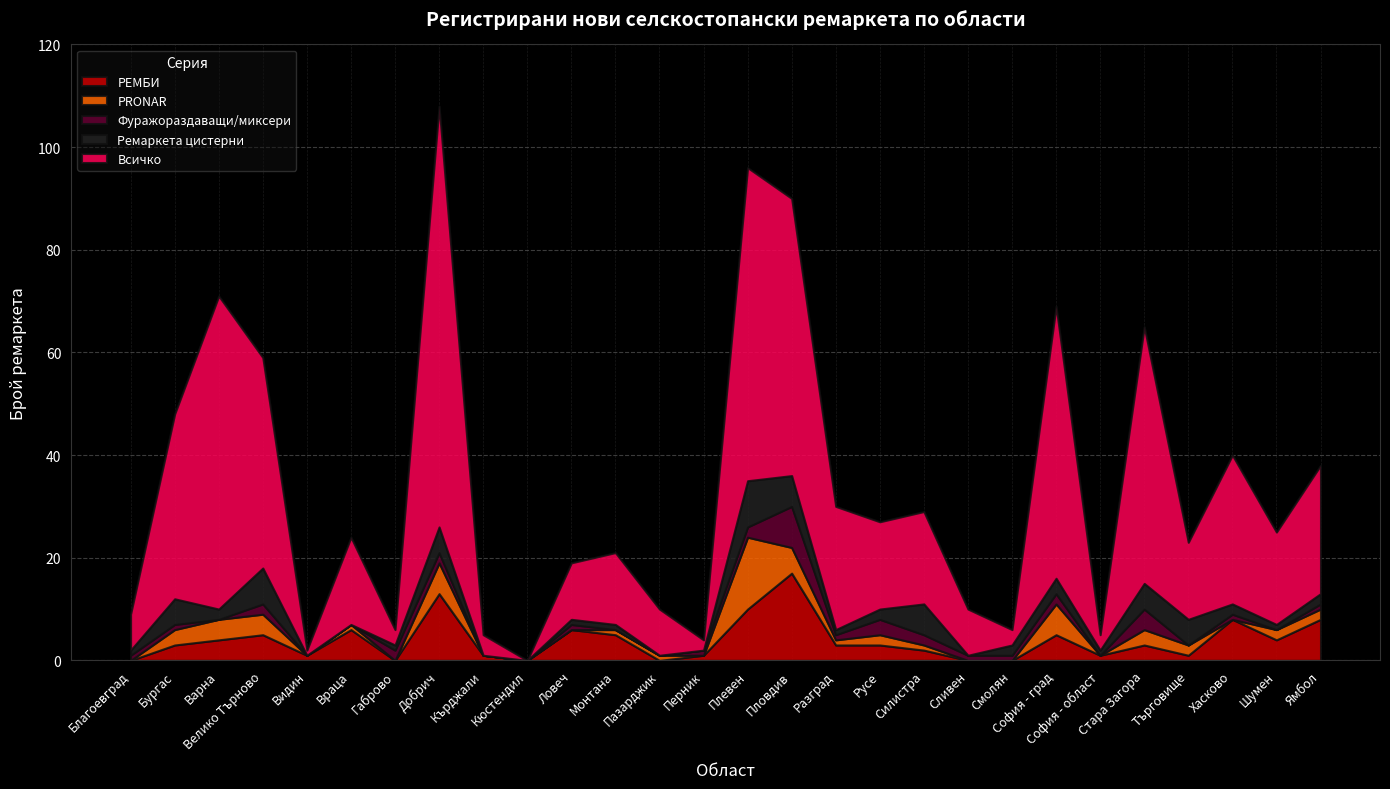

Reading left to right, list all the values displayed in this chart.

РЕМБИ: 0	3	4	5	1	6	0	13	1	0	6	5	0	1	10	17	3	3	2	0	0	5	1	3	1	8	4	8
PRONAR: 0	3	4	4	0	1	0	6	0	0	0	1	1	0	14	5	1	2	1	0	0	6	0	3	2	0	2	2
Фуражораздаващи/миксери: 1	1	0	2	0	0	2	2	0	0	1	0	0	1	2	8	1	3	2	1	1	2	0	4	0	1	0	1
Ремаркета цистерни: 1	5	2	7	0	0	1	5	0	0	1	1	0	0	9	6	1	2	6	0	2	3	1	5	5	2	1	2
Всичко: 7	36	61	41	1	17	3	82	4	0	11	14	9	2	61	54	24	17	18	9	3	53	3	50	15	29	18	25